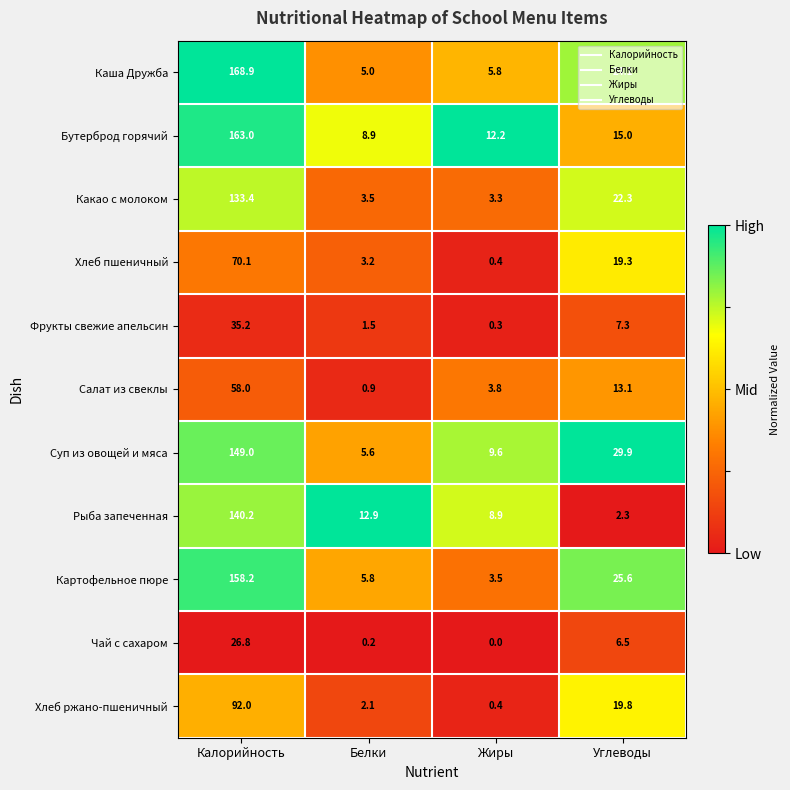

Which series has the widest spread of values?

Каша Дружба